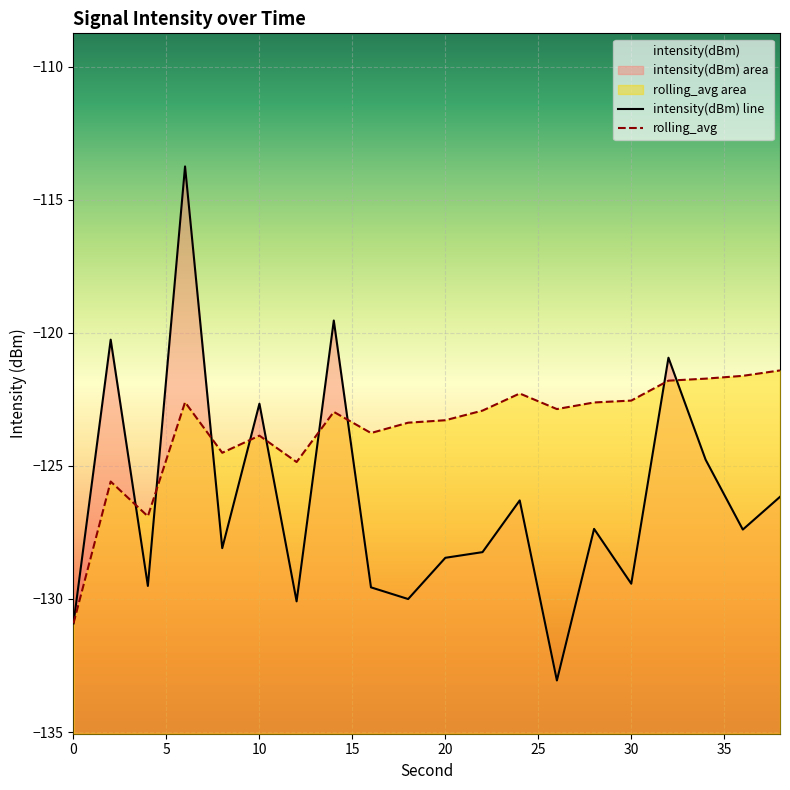

What is the spread (max minus min) of values at 8?

3.6